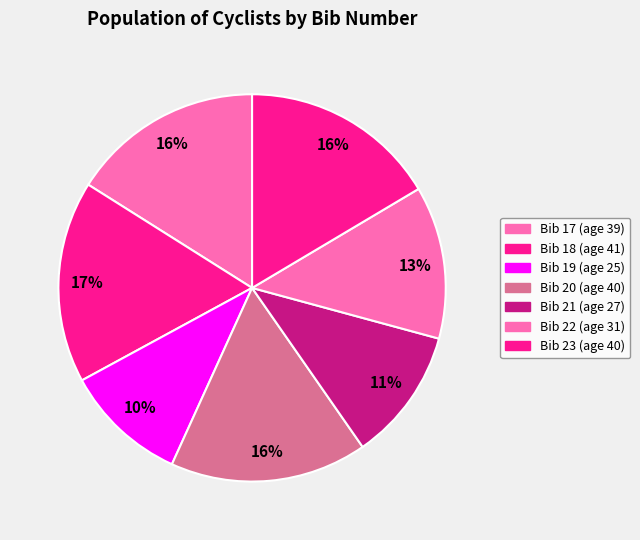

How many slices are in this pie chart?

7